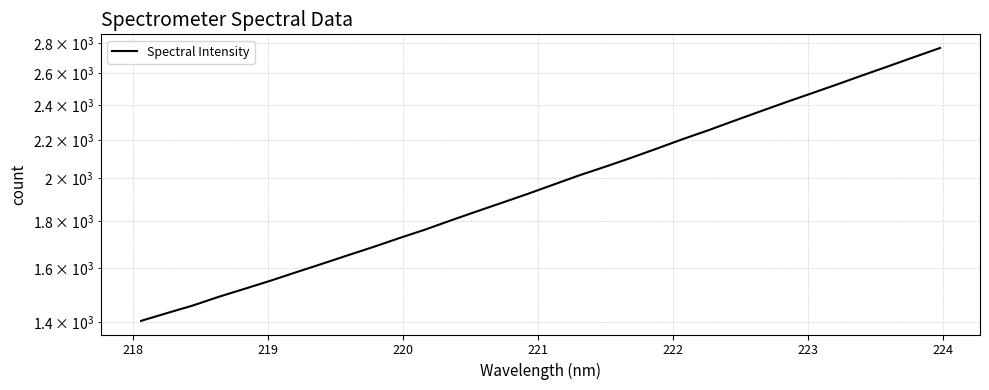

Is this an area chart (filled region under the line)?

No